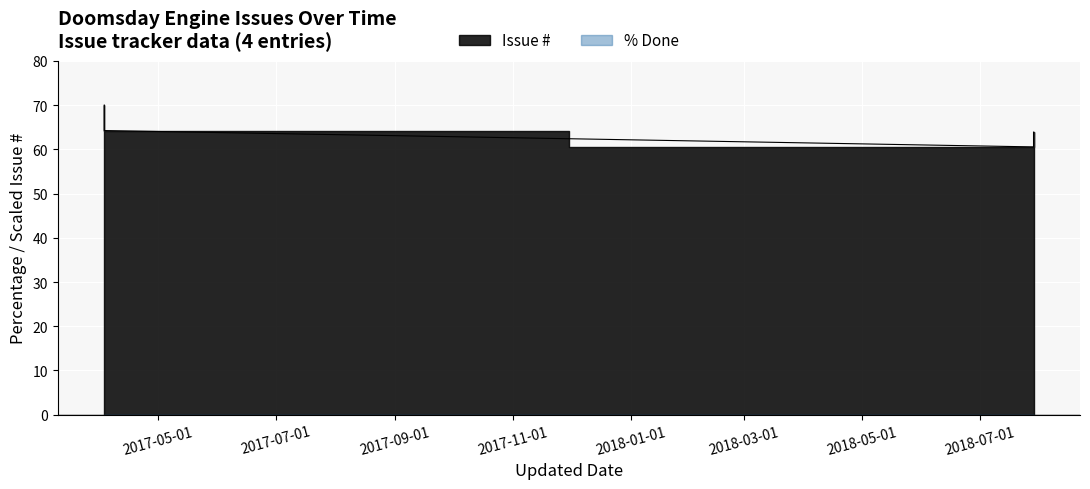

Reading right to left, what are all the values shown in this chart?

63.9	60.6	64.2	70.0